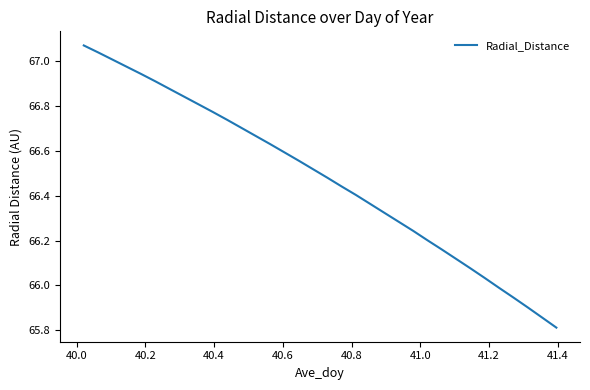

What is the minimum value shown in the chart?

65.8